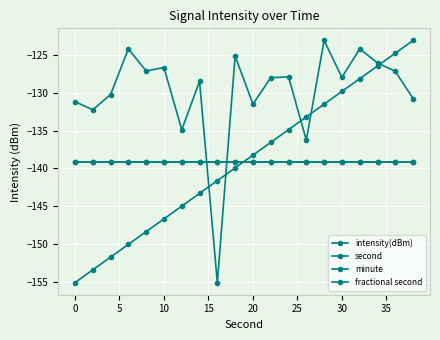

Is this an area chart (filled region under the line)?

No